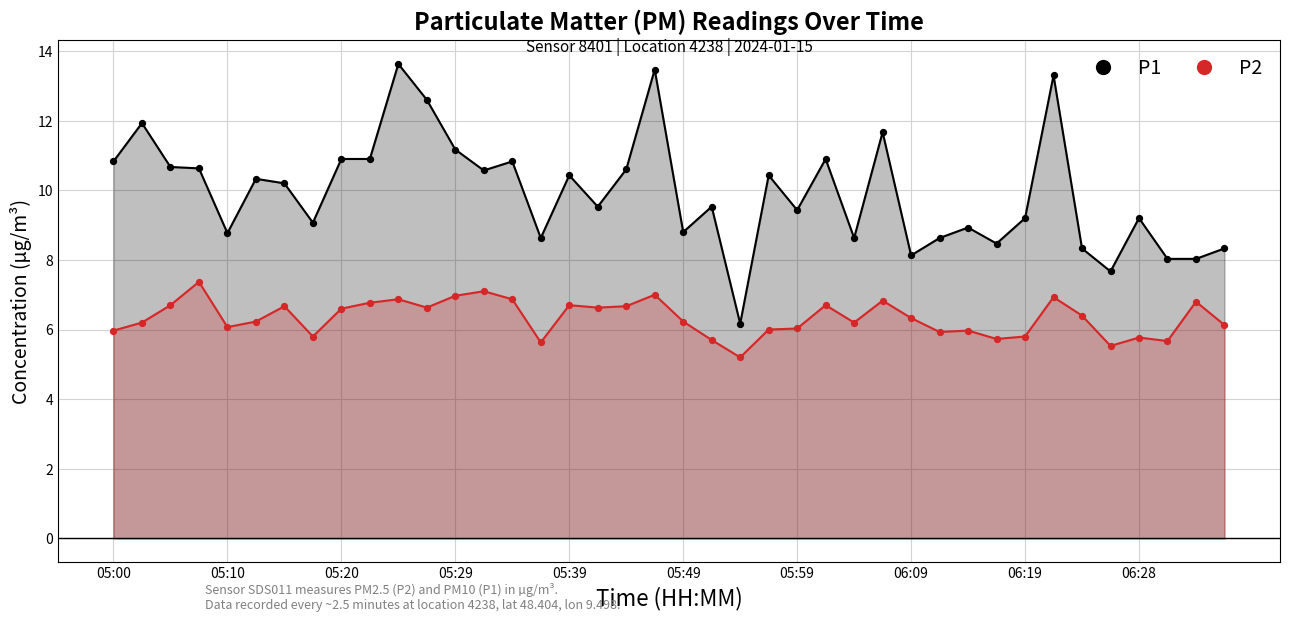

What are all the series names shown in the legend?

P1, P2